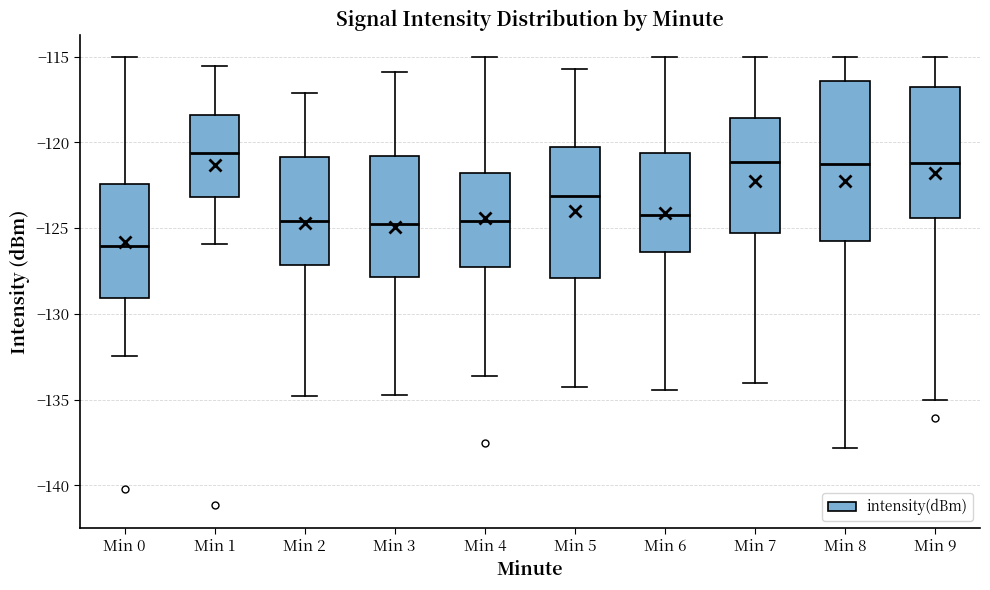

Where is the lower edge of the box for Min 7 on the y-axis? The values are not printed on the chart, so give them approximately, as read against the axis.

-125.5